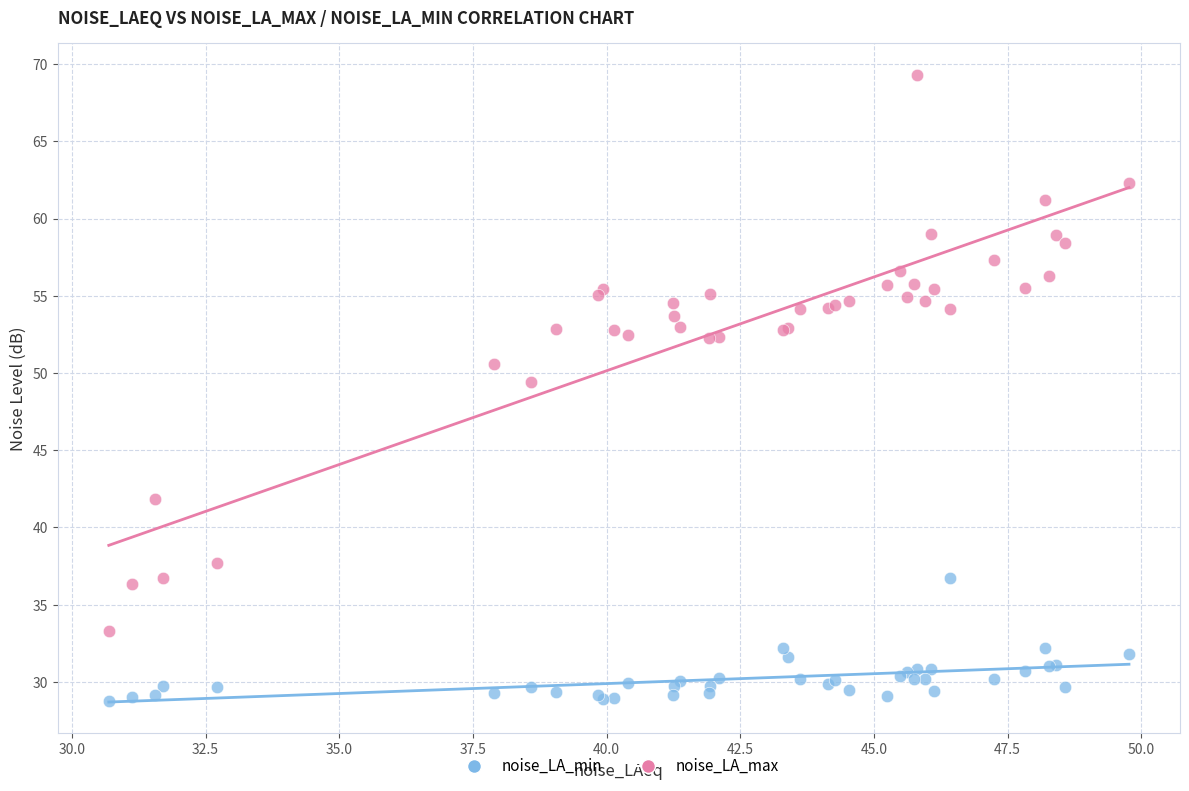

Which series contains the lowest Y value?

noise_LA_min